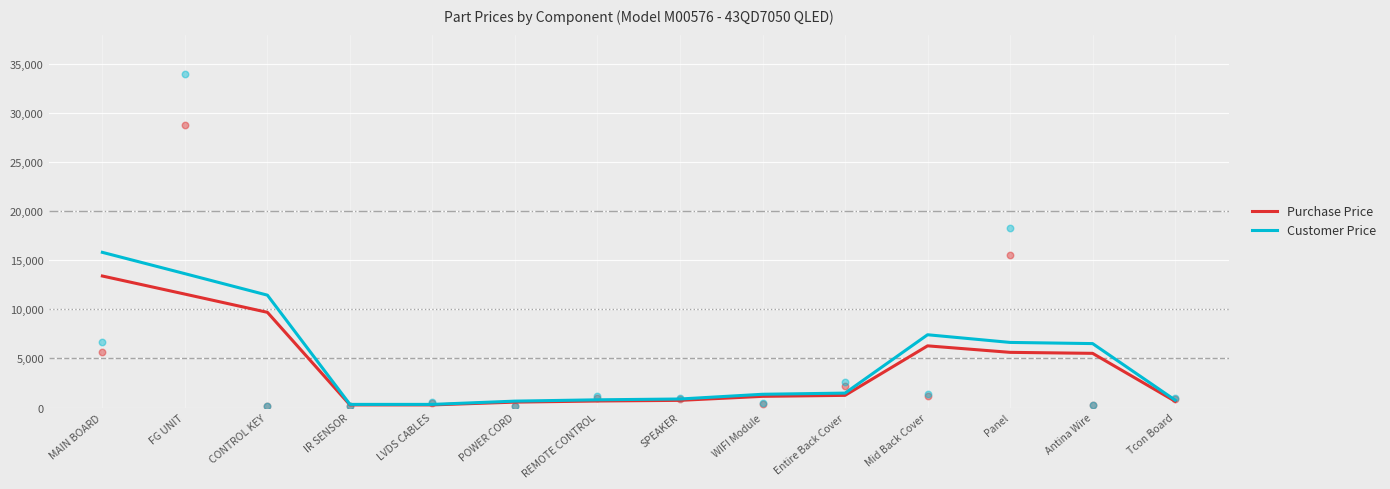

At which category is the sum across all series the highest?

MAIN BOARD